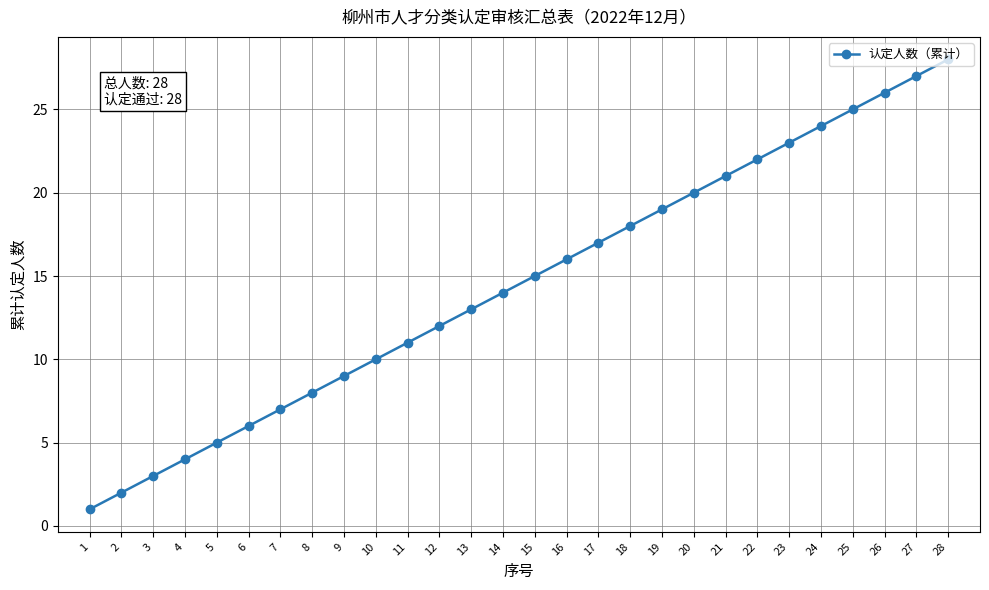

Reading left to right, list all the values displayed in this chart.

1=1	2=2	3=3	4=4	5=5	6=6	7=7	8=8	9=9	10=10	11=11	12=12	13=13	14=14	15=15	16=16	17=17	18=18	19=19	20=20	21=21	22=22	23=23	24=24	25=25	26=26	27=27	28=28